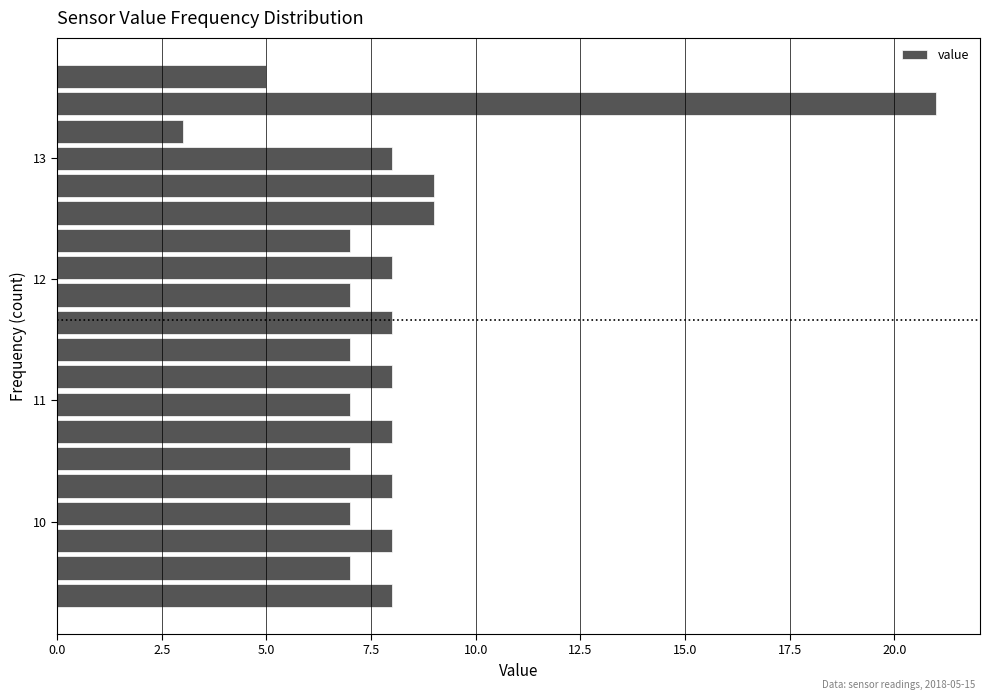

Around what value on the y-axis is the longest bar? Give the approximate position of its centre, as read against the axis.

13.4